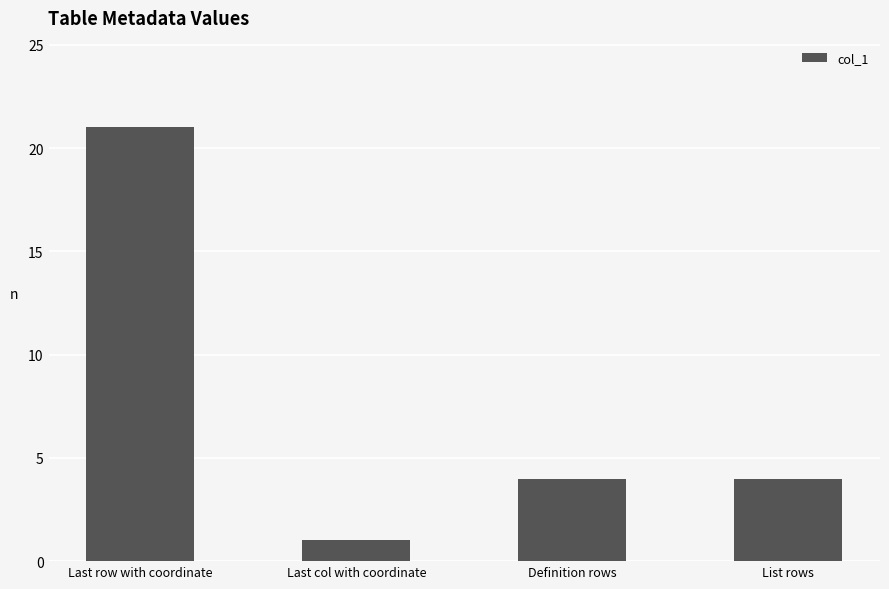

What position from the left is List rows?

4